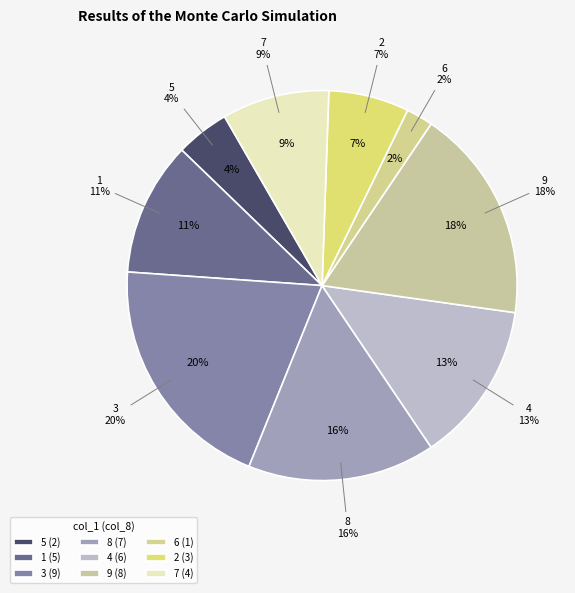

Rank the categories by value from highest to lowest.

3, 9, 8, 4, 1, 7, 2, 5, 6